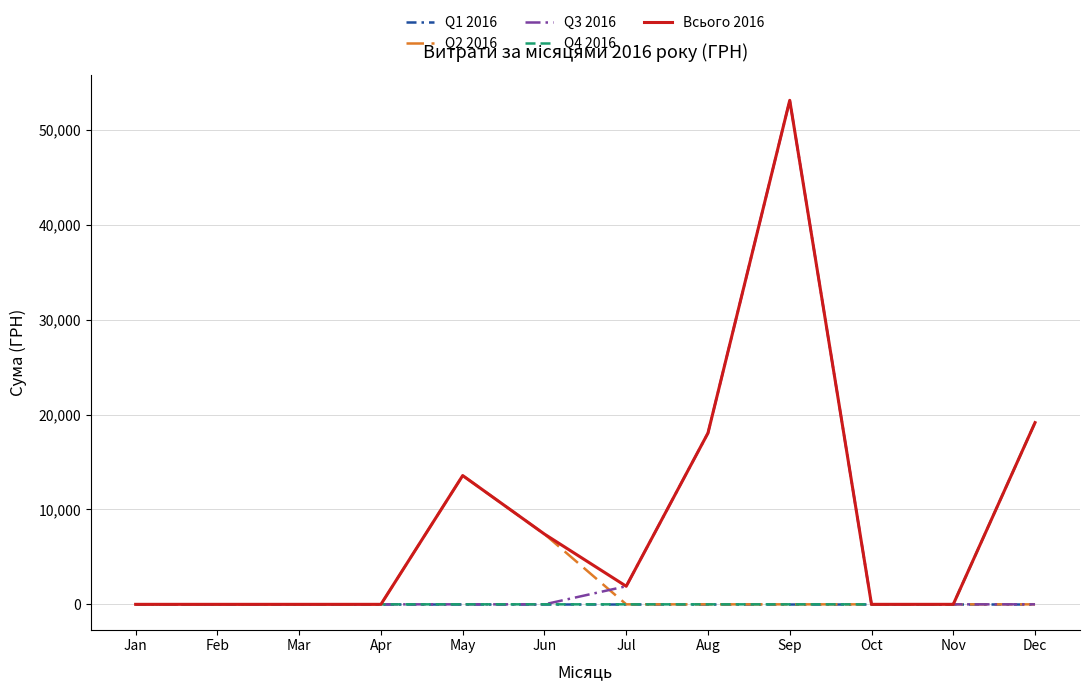

Which category has the highest value in the Q4 2016 series?

Dec